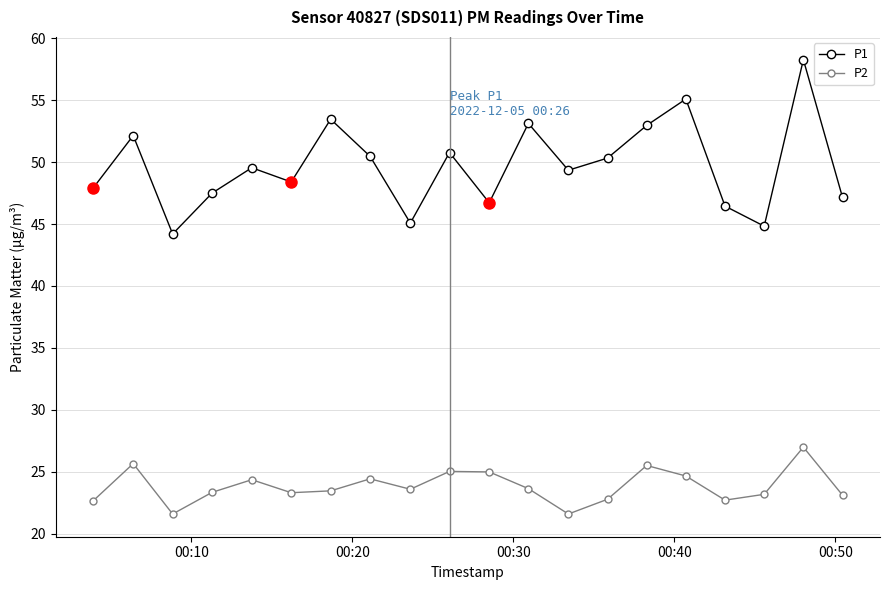

List the series in order of their overall mean, lowest first.

P2, P1